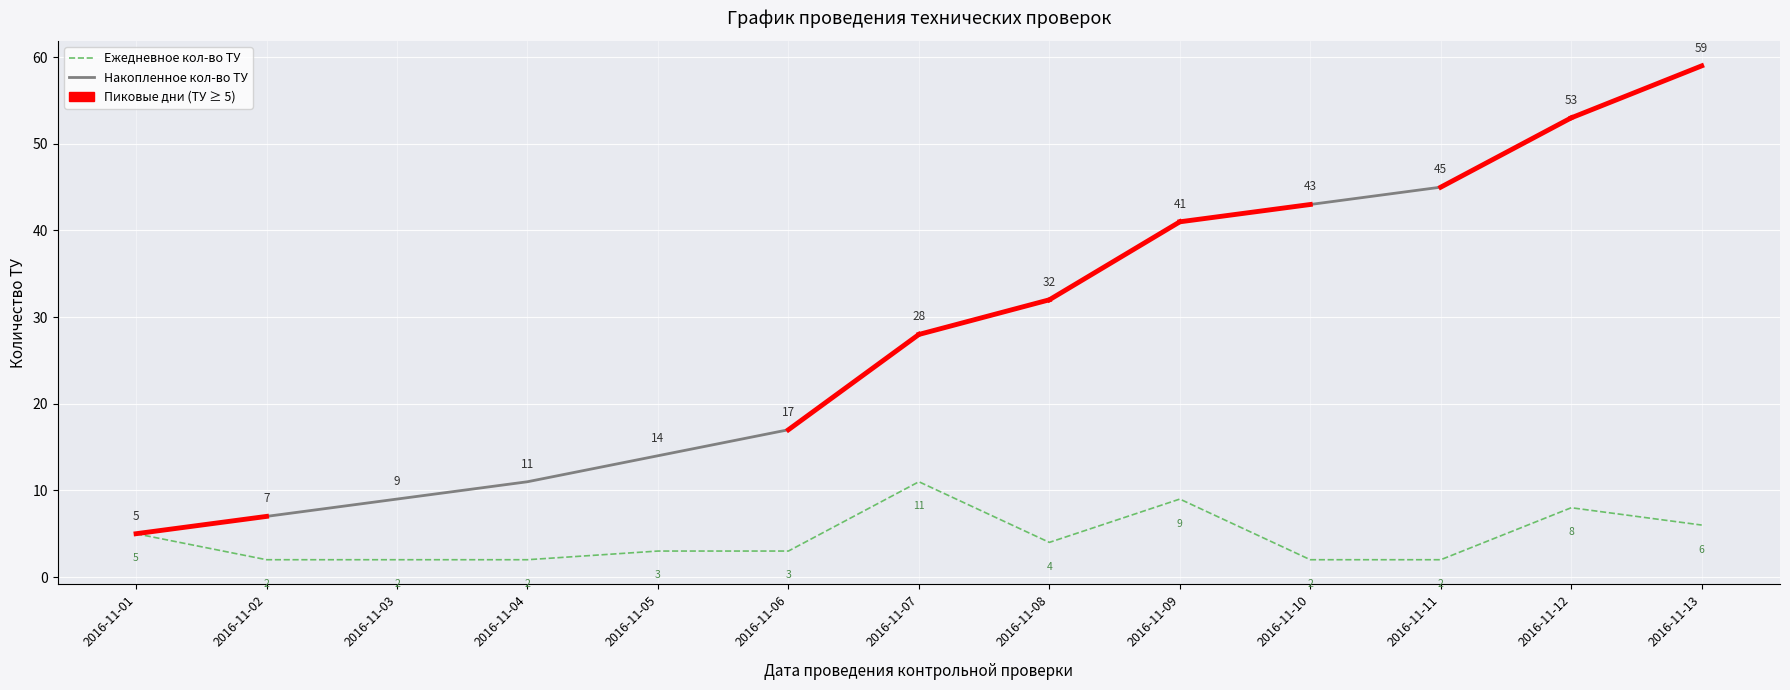

How many values in the Накопленное кол-во ТУ series are below 28?

6